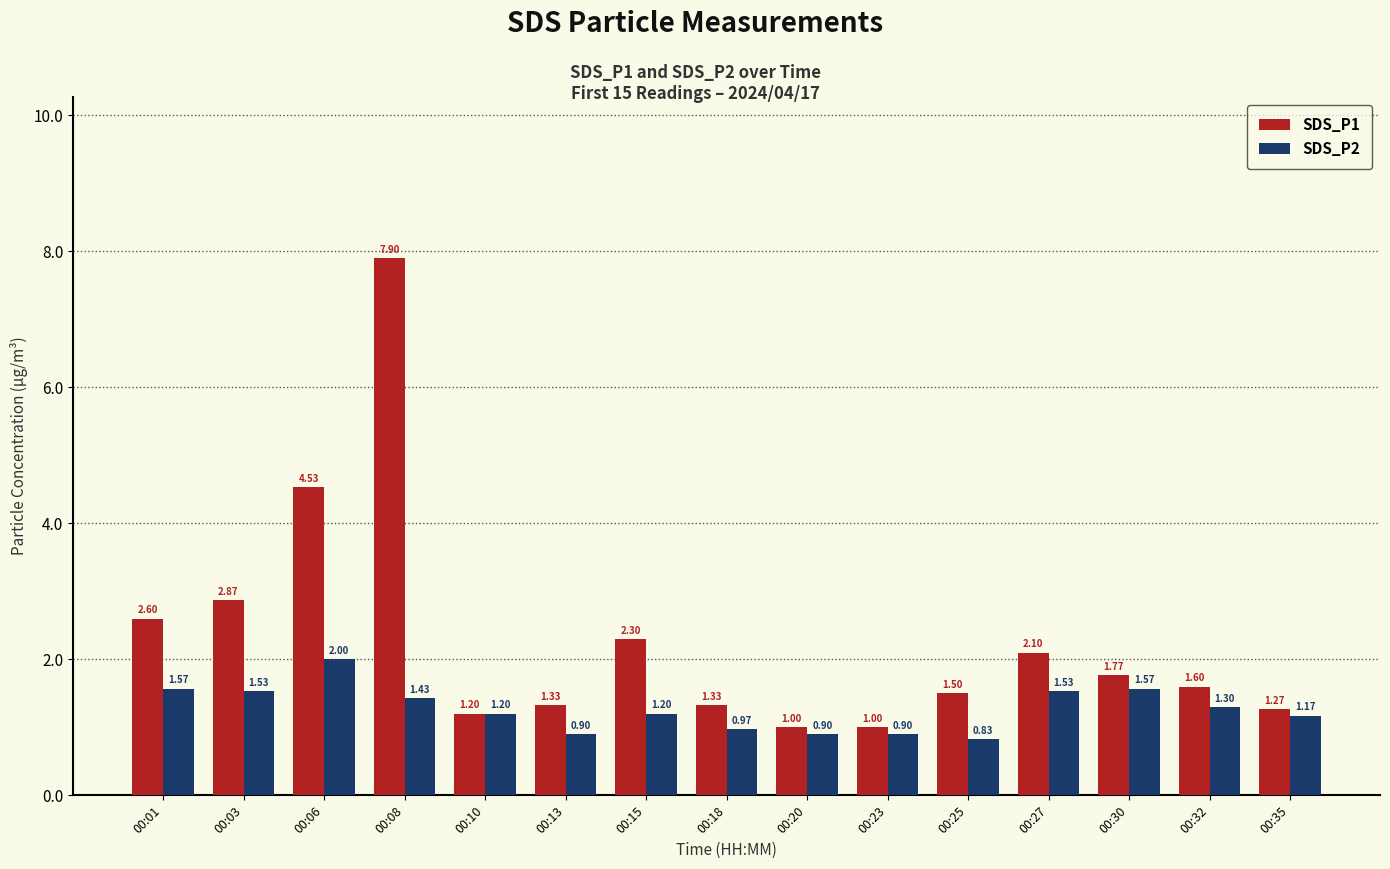

List the series in order of their peak value, highest first.

SDS_P1, SDS_P2